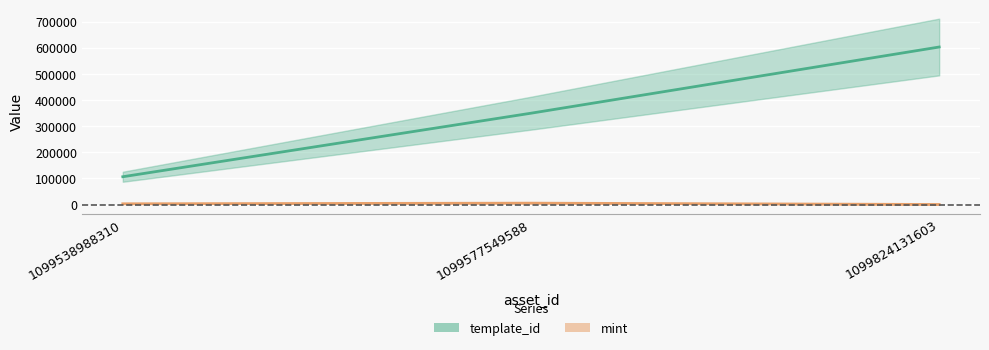

Reading left to right, extract all data points from this chart.

template_id: 1099538988310=106640	1099577549588=349523	1099824131603=602592
mint: 1099538988310=3219	1099577549588=5692	1099824131603=589